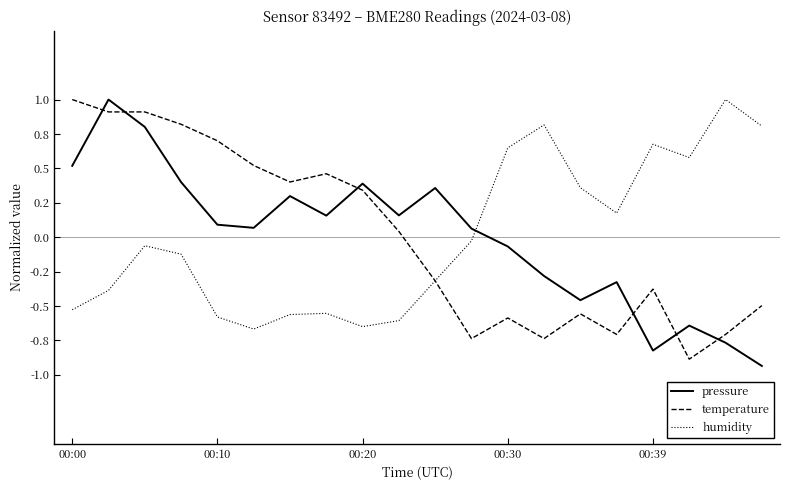

Does the chart display data point markers on the line(s)?

No